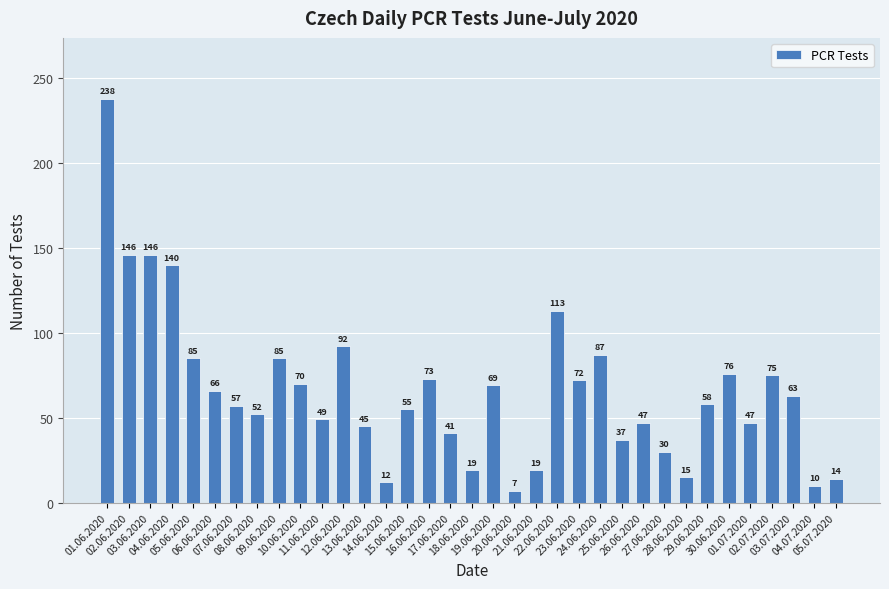

Does the chart contain any negative values?

No